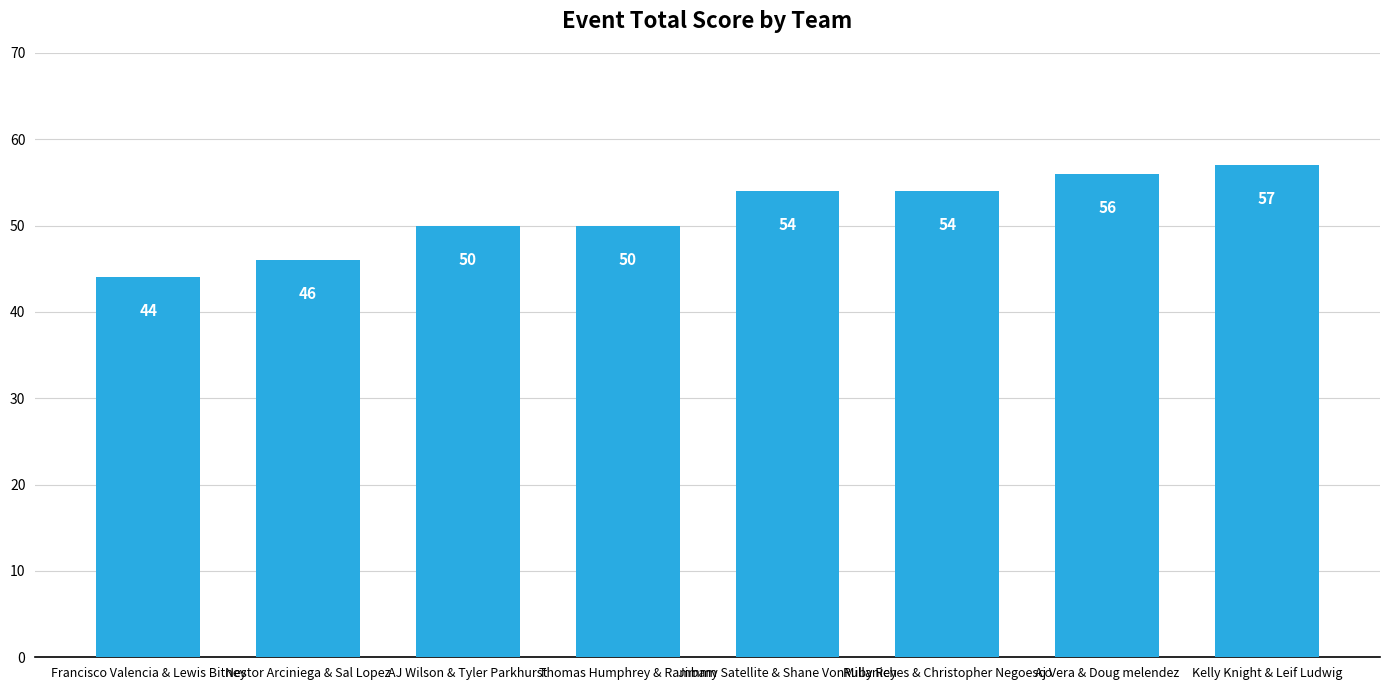

Count the number of categories in the chart.

8